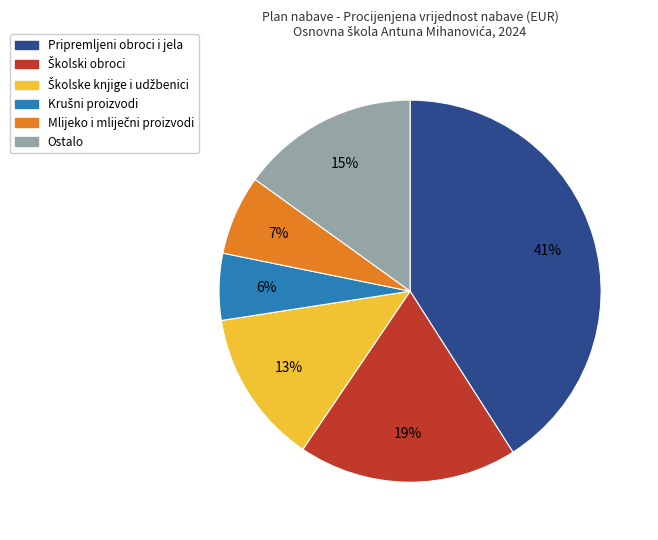

To the nearest percent, what is the difference between the largest and smallest slice percentages?

35%